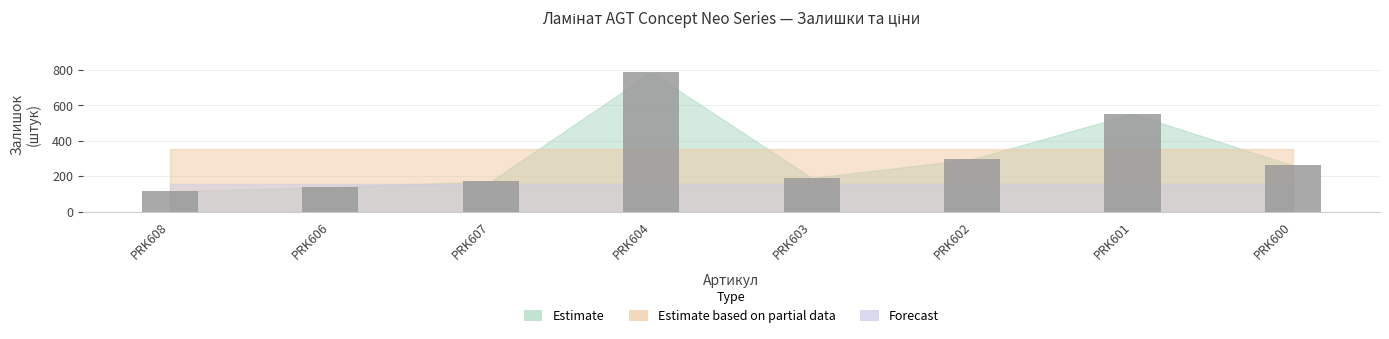

Reading left to right, extract all data points from this chart.

PRK608=115	PRK606=141	PRK607=171	PRK604=786	PRK603=191	PRK602=296	PRK601=552	PRK600=261